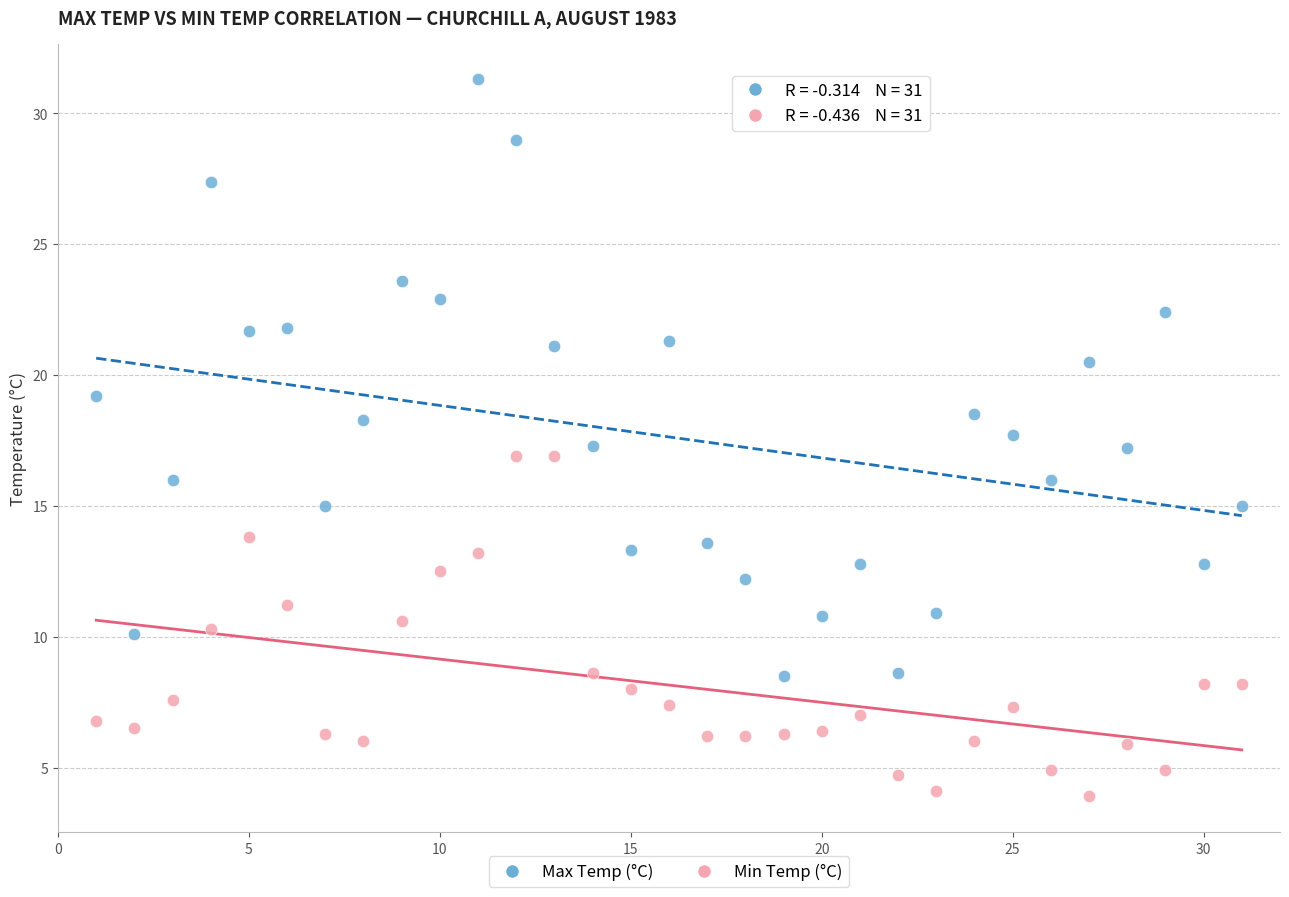

Which series contains the highest Y value?

Max Temp (°C)